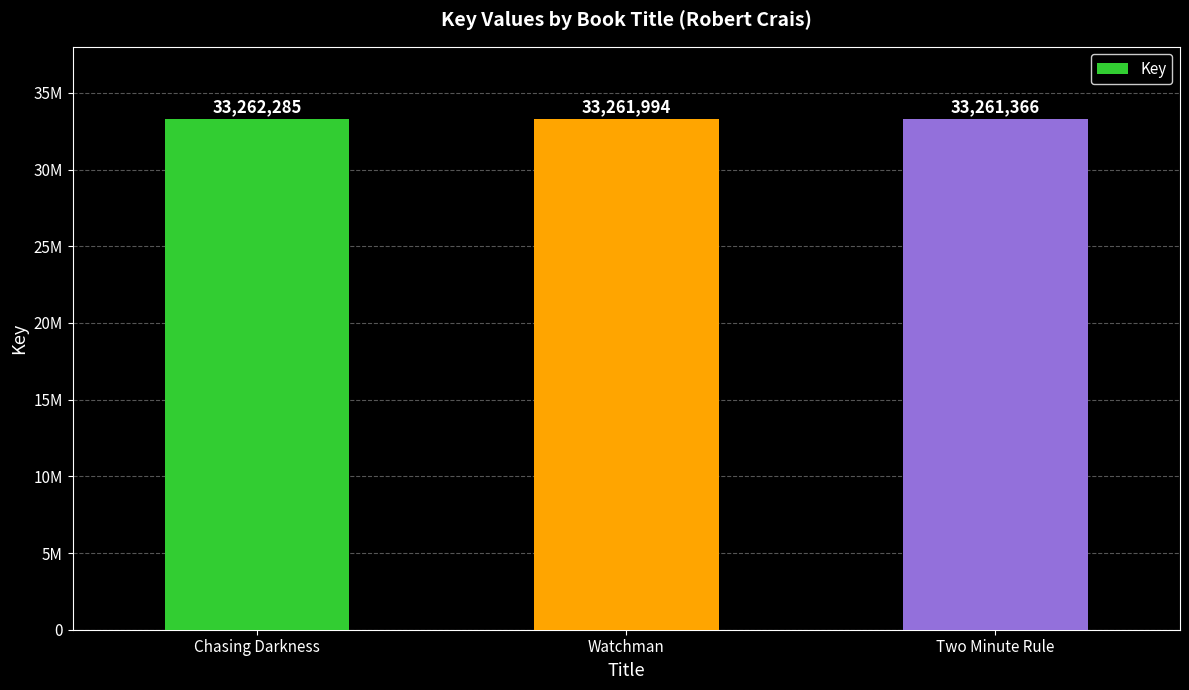

How many bars are there in total?

3